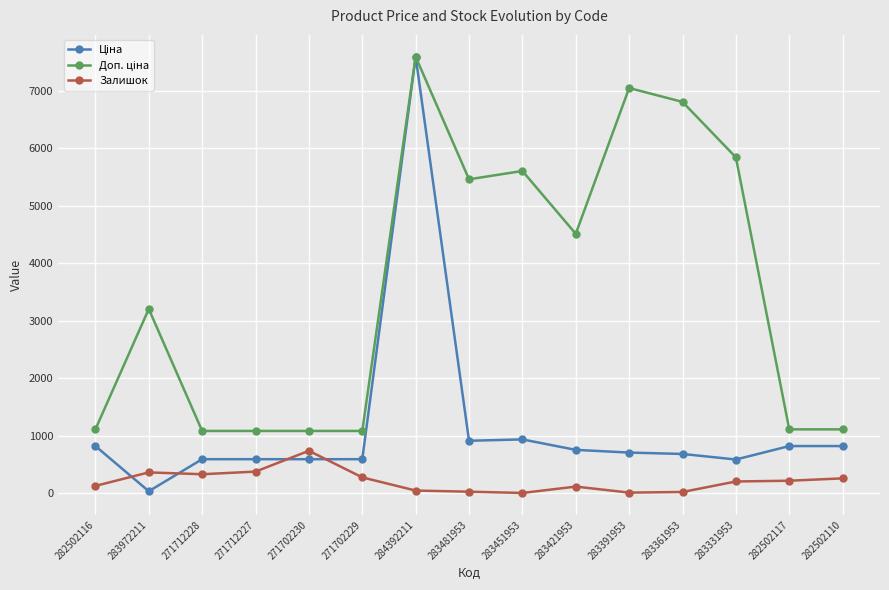

What is the difference between the highest and lowest values at 282502110?

853.2